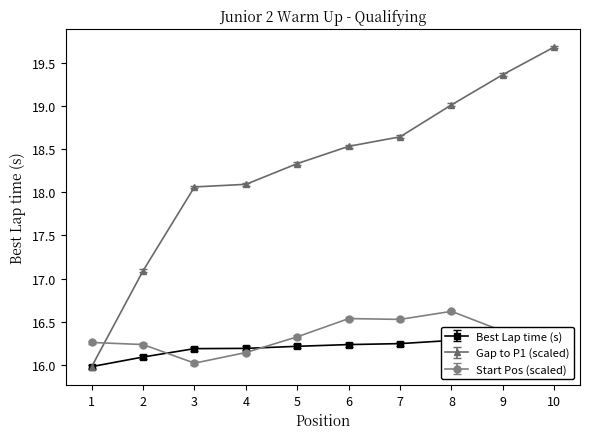

True or false: Gap to P1 (cumulative) and Best Lap time (Top 10) cross at least once.

False